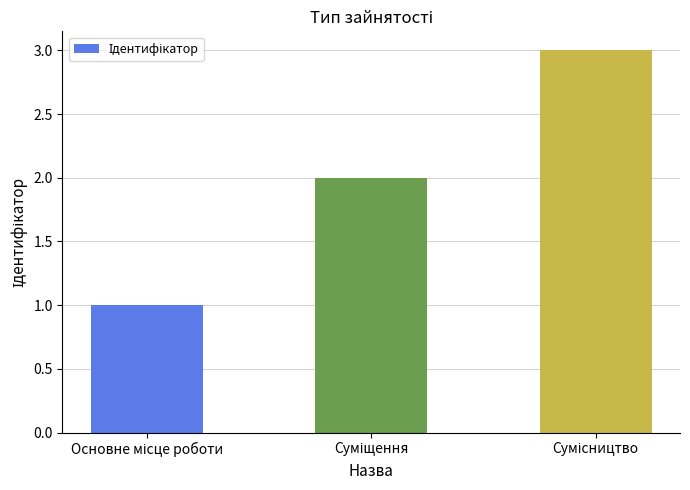

What is the sum of all values?

6